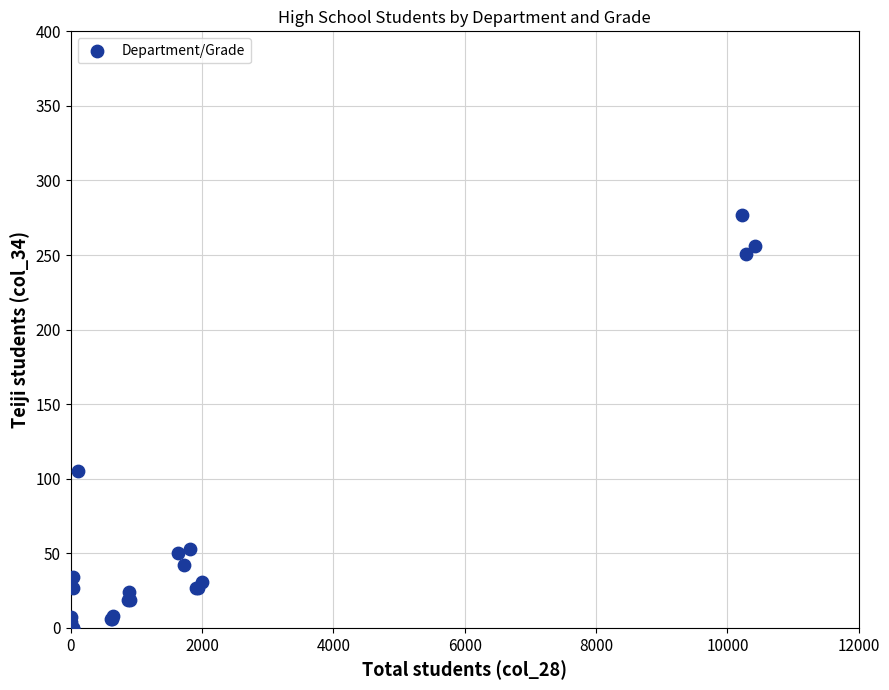

What Y value in the scatter plot is closest to 138?

105